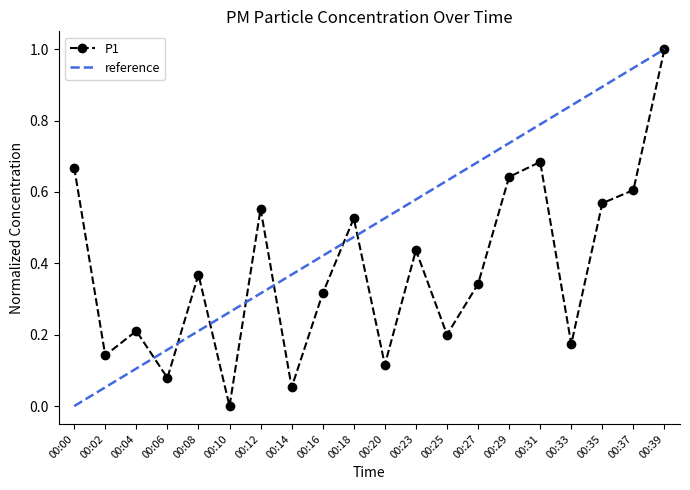

True or false: the data shows 0.2 at 00:25.

True